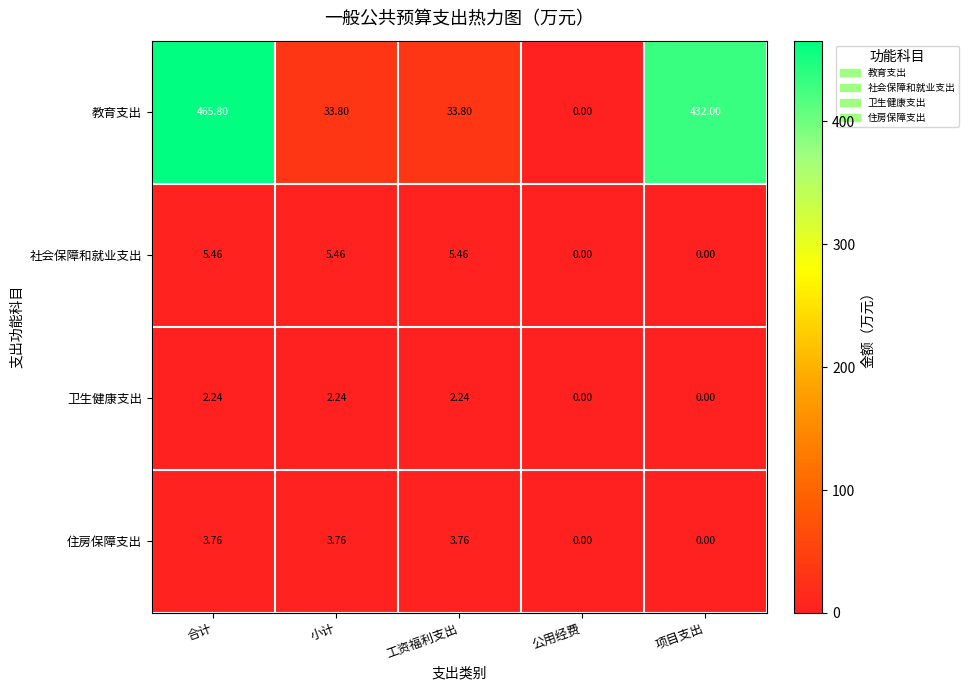

At which category does the chart reach its peak across all series?

合计